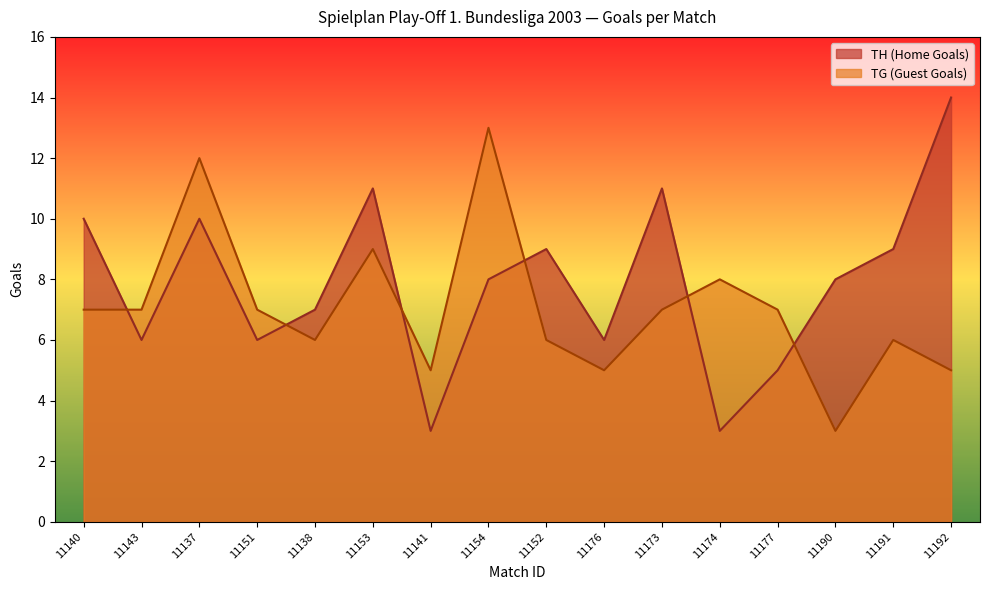

Which category has the highest value across all series?

11192